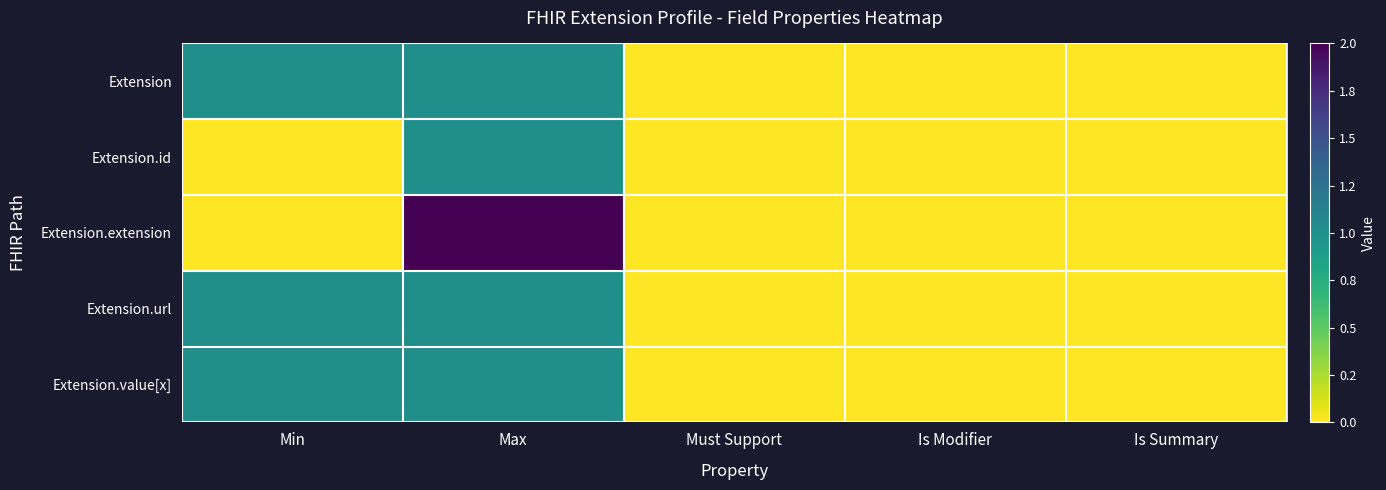

Between Min and Must Support, which series saw the biggest shift?

Extension